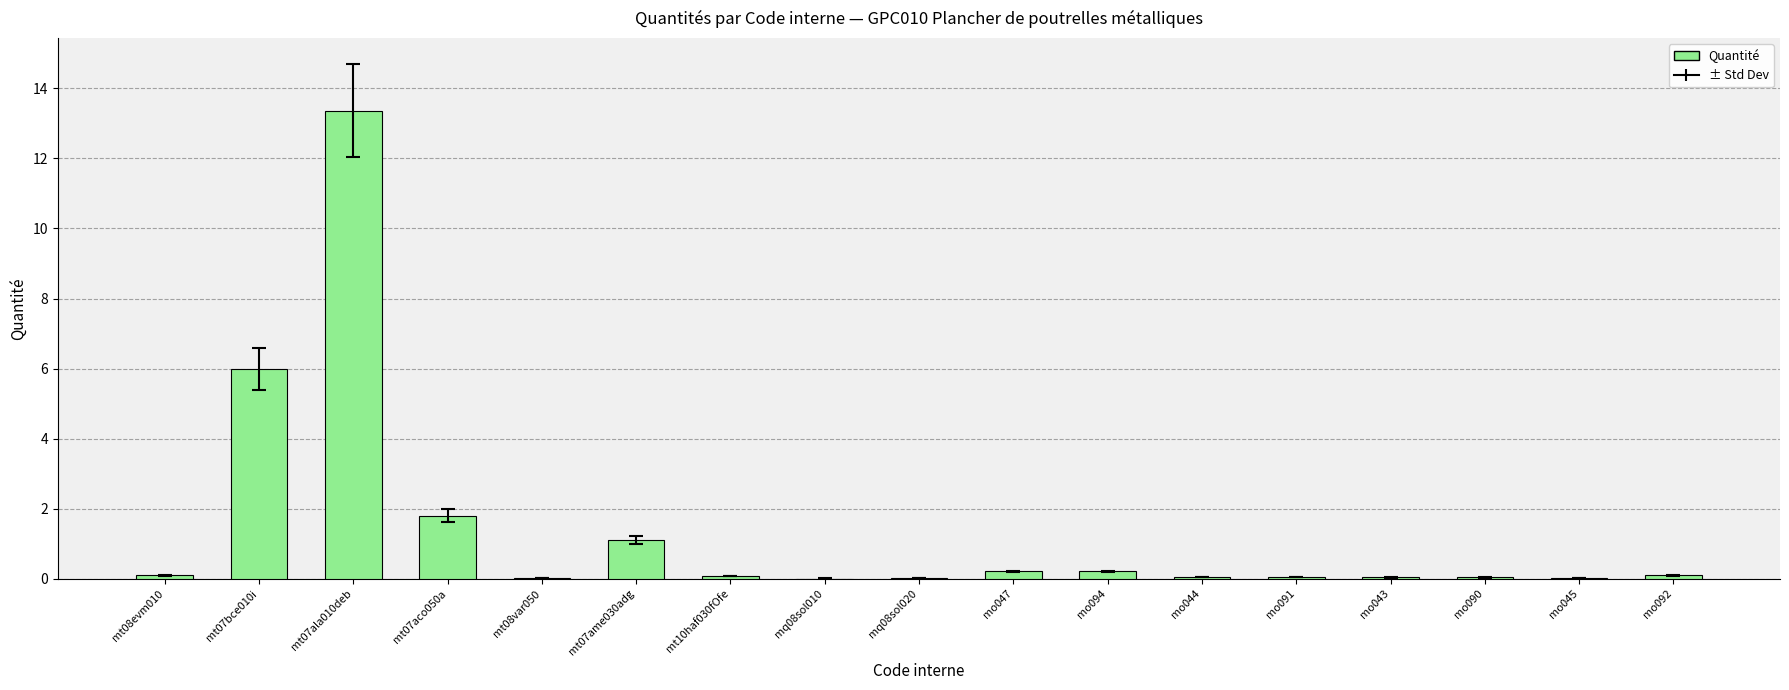

True or false: the data shows 2.4 at mt07bce010i.

False